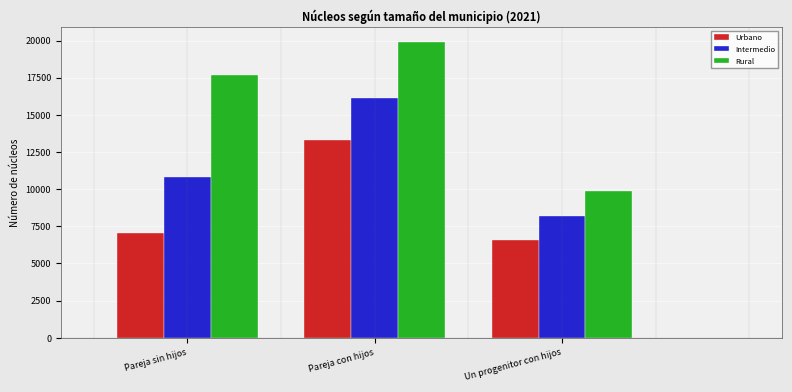

Reading left to right, list all the values displayed in this chart.

Urbano: Pareja sin hijos=7054	Pareja con hijos=13291	Un progenitor con hijos=6615
Intermedio: Pareja sin hijos=10851	Pareja con hijos=16156	Un progenitor con hijos=8197
Rural: Pareja sin hijos=17670	Pareja con hijos=19934	Un progenitor con hijos=9904